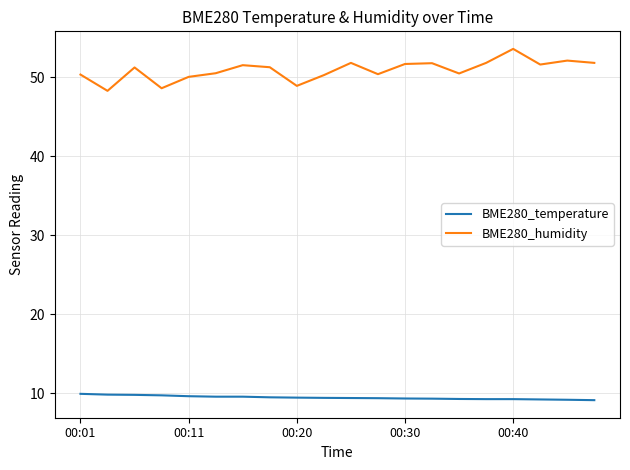

Which series has the widest spread of values?

BME280_humidity